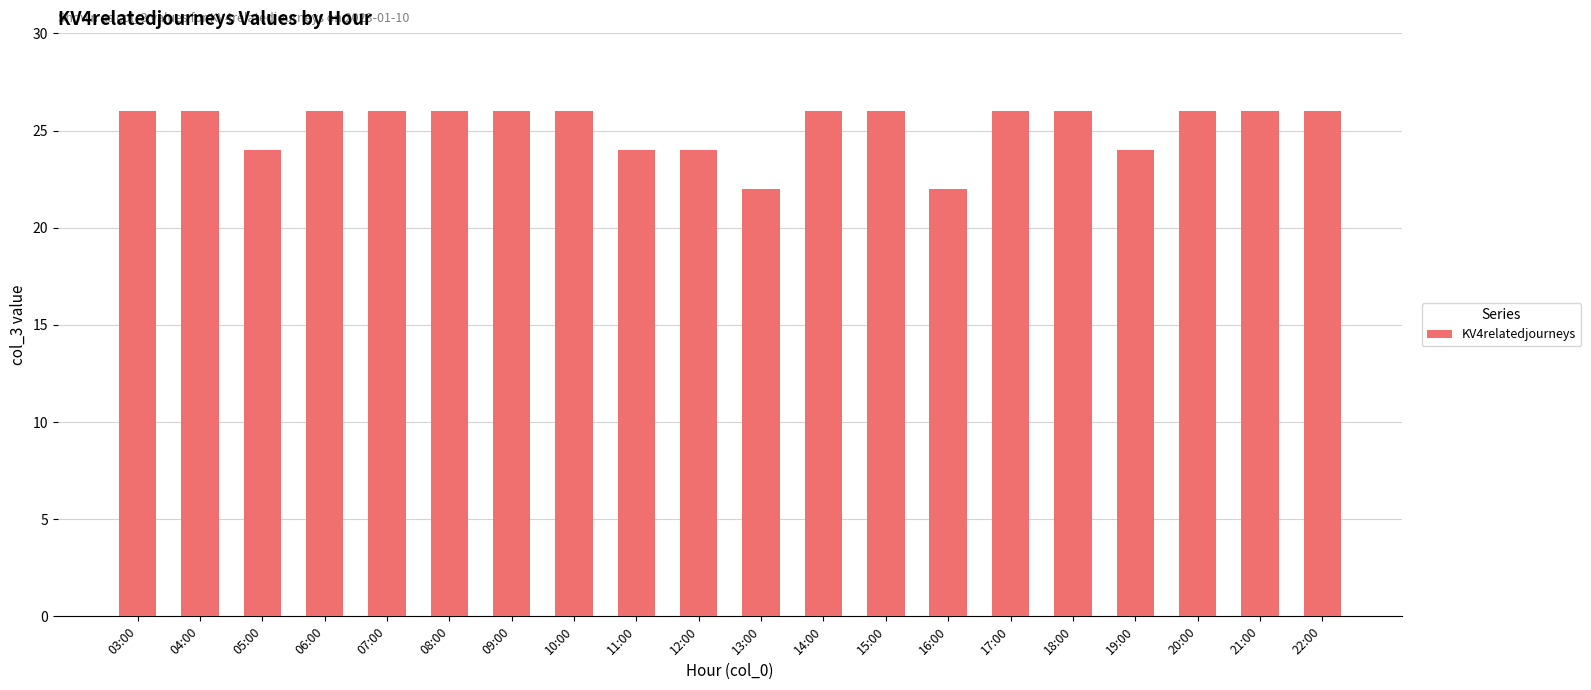

What is the ratio of the value at 07:00 to the value at 09:00?

1.0